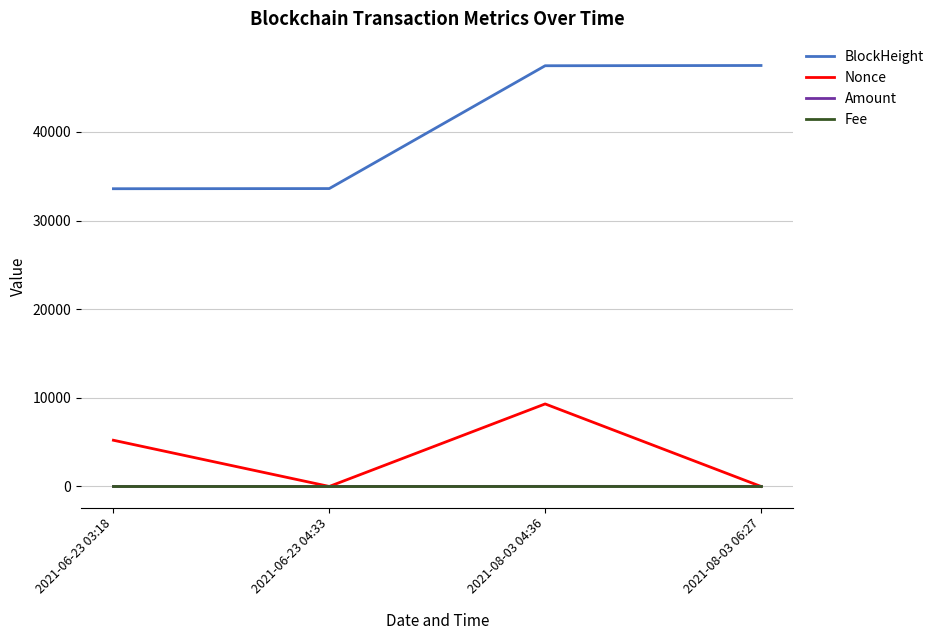

How many lines are shown in the chart?

4